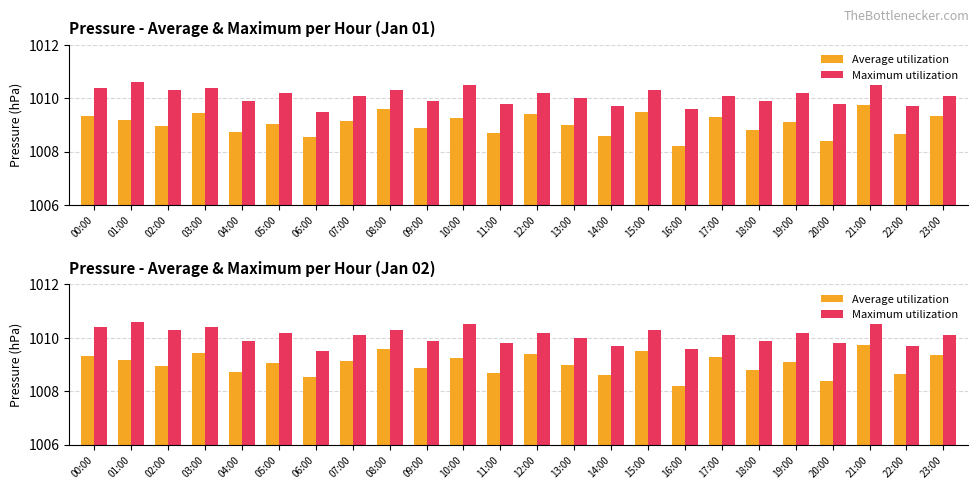

What is the label of the 6th bar from the right?

18:00